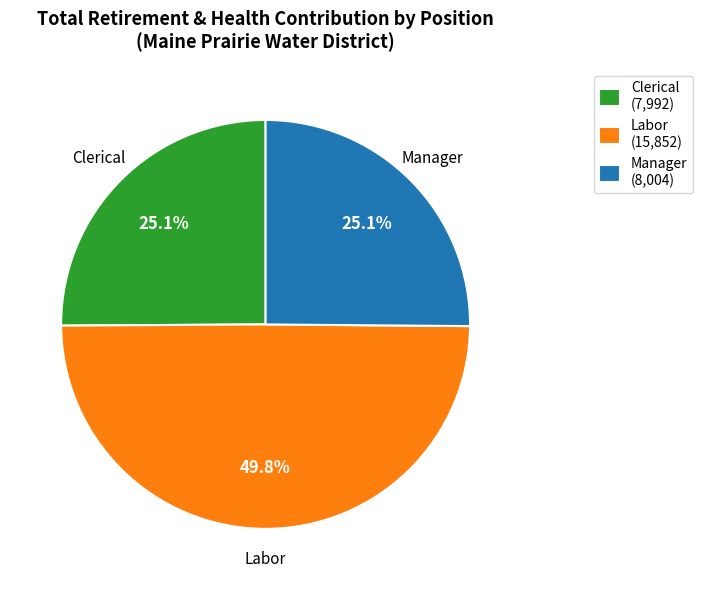

How much of the chart is everything except Manager (8,004)?

74.9%